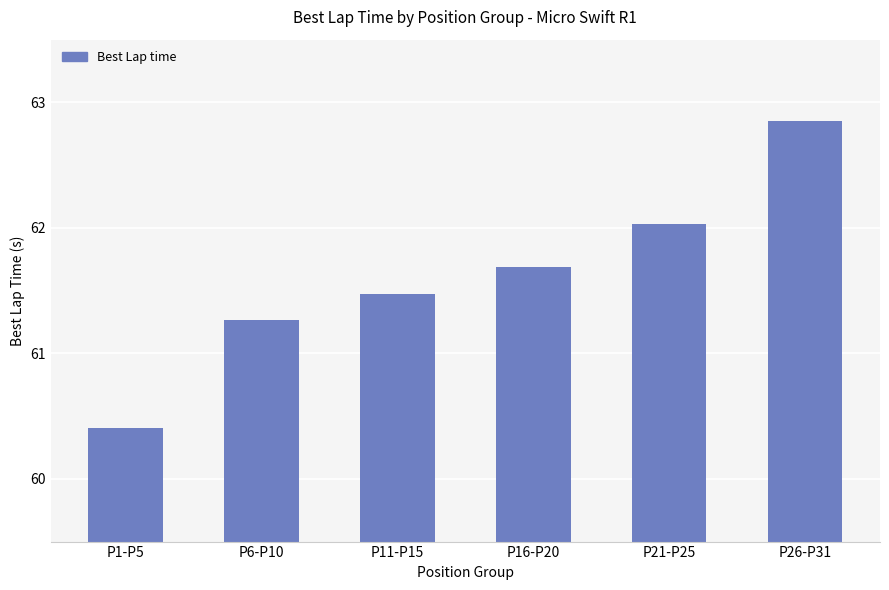

What position from the left is P26-P31?

6